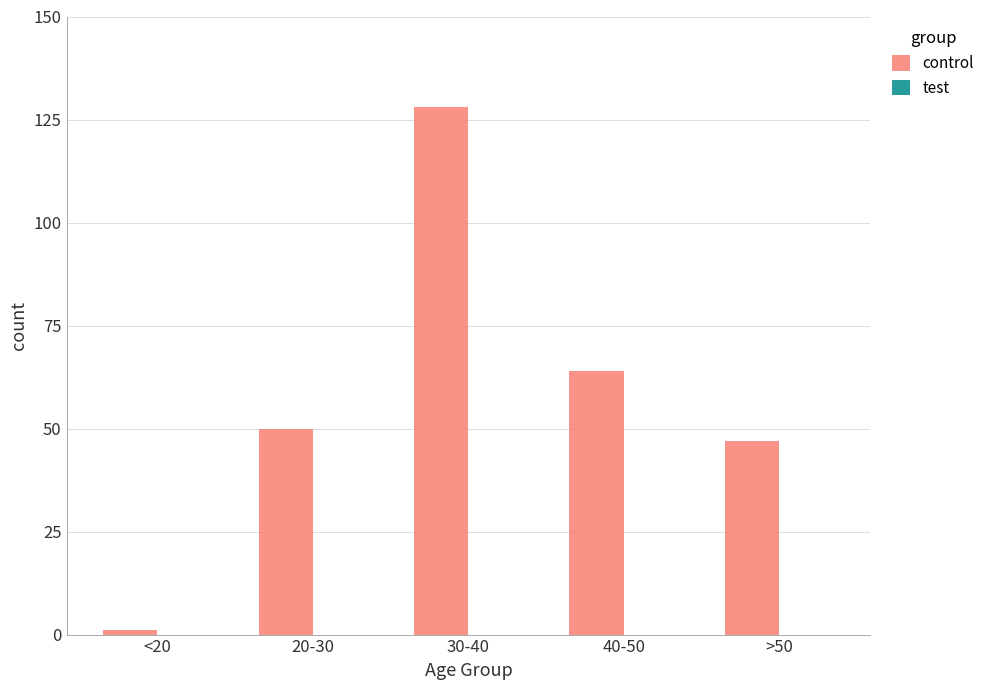

Rank the categories by value from highest to lowest.

30-40, 40-50, 20-30, >50, <20